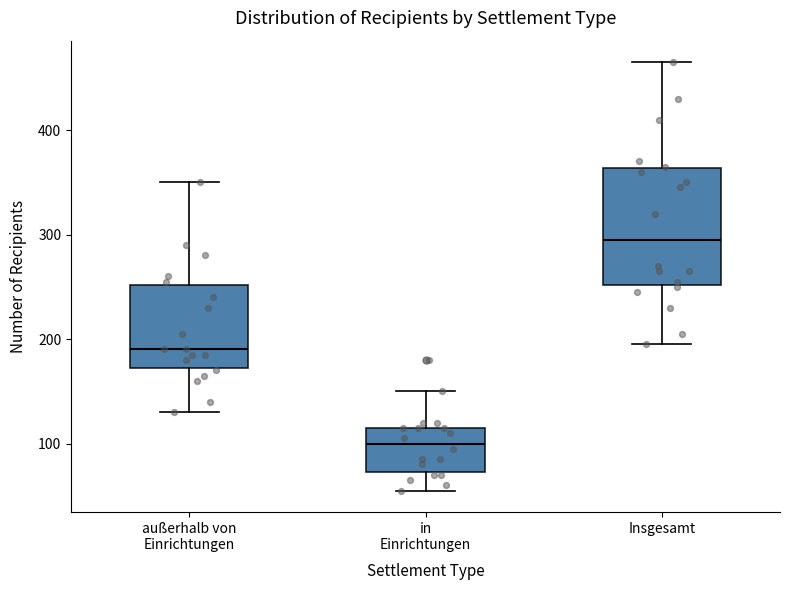

Which box has the highest median line?

Insgesamt